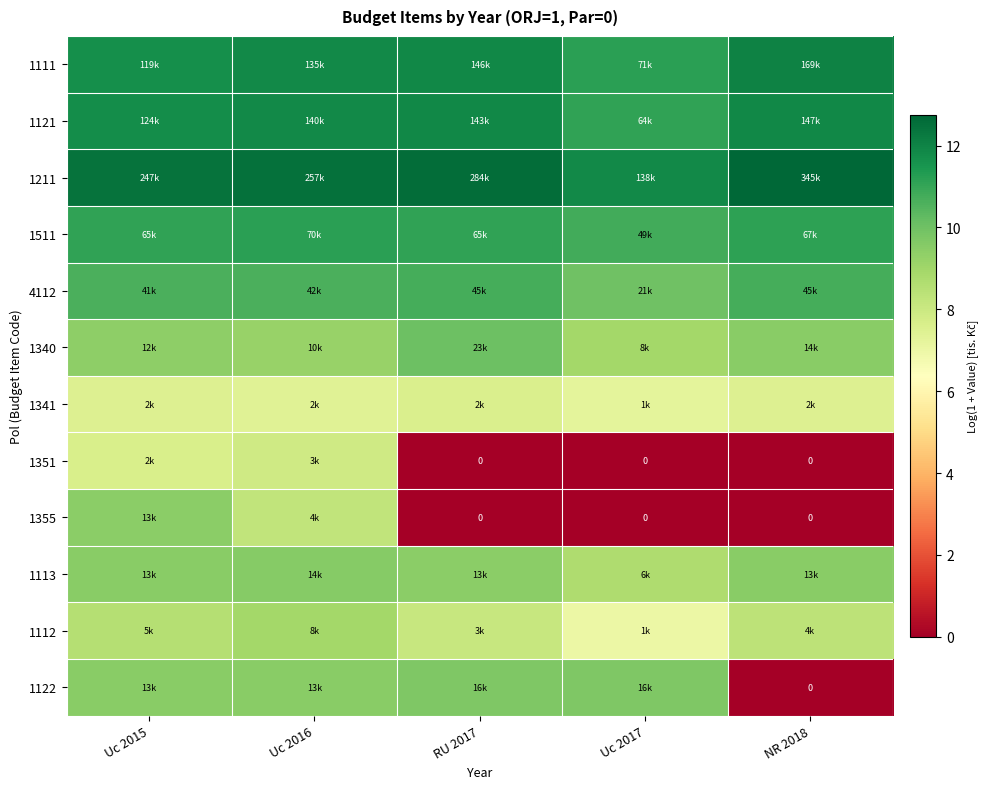

Which category has the highest value in the 1511 series?

Uc 2016